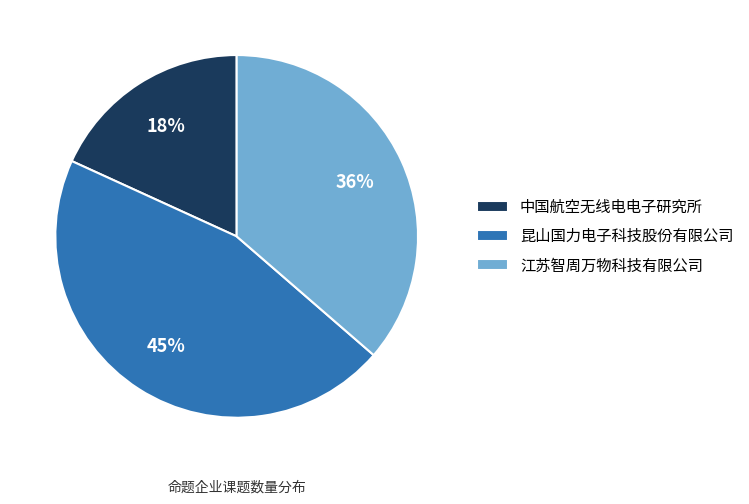

Is the sum of 江苏智周万物科技有限公司 and 昆山国力电子科技股份有限公司 greater than half?

Yes